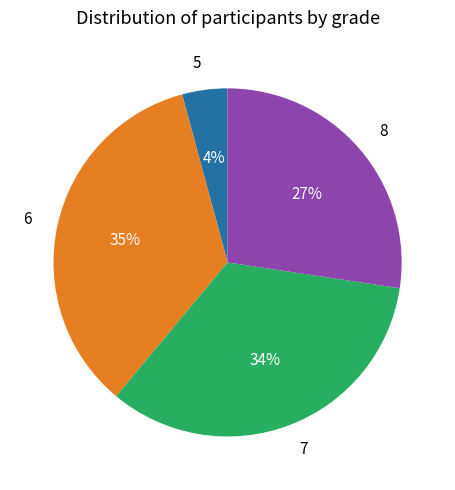

Is it true that 6 is 43% of the pie?

False